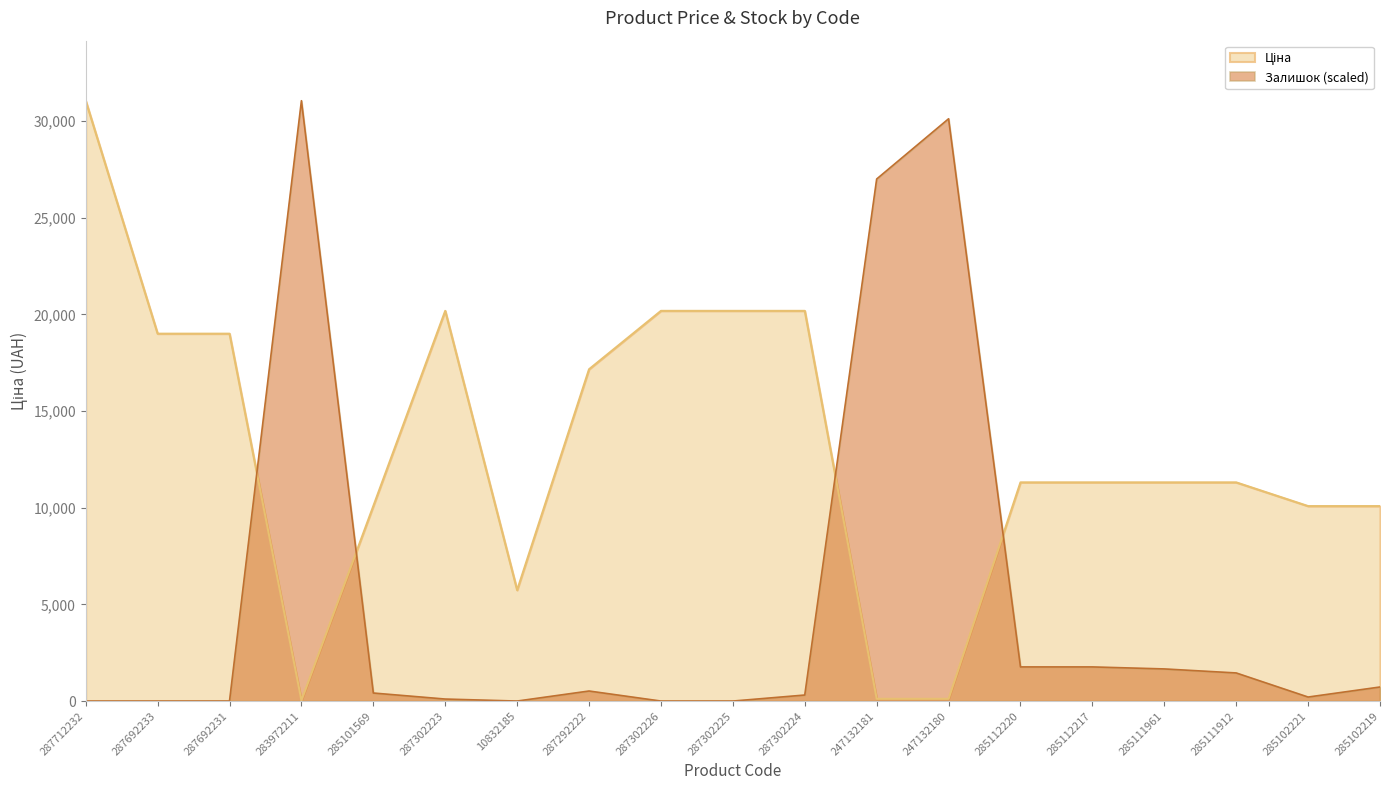

Read the Залишок value at 287302224.

311.6